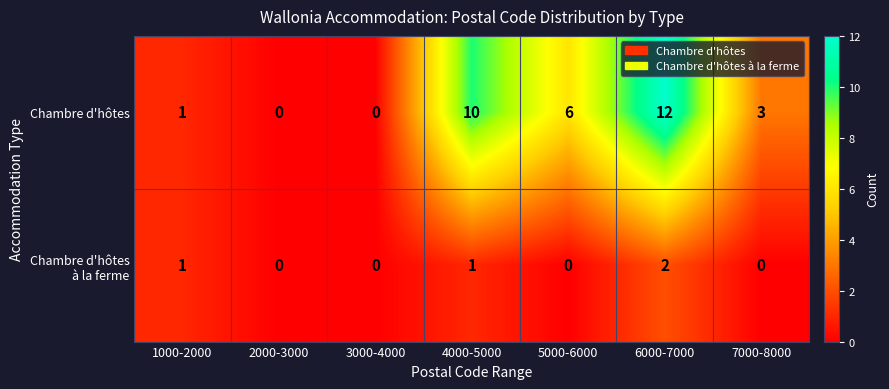

At which label is Chambre d'hôtes closest to 6?

5000-6000